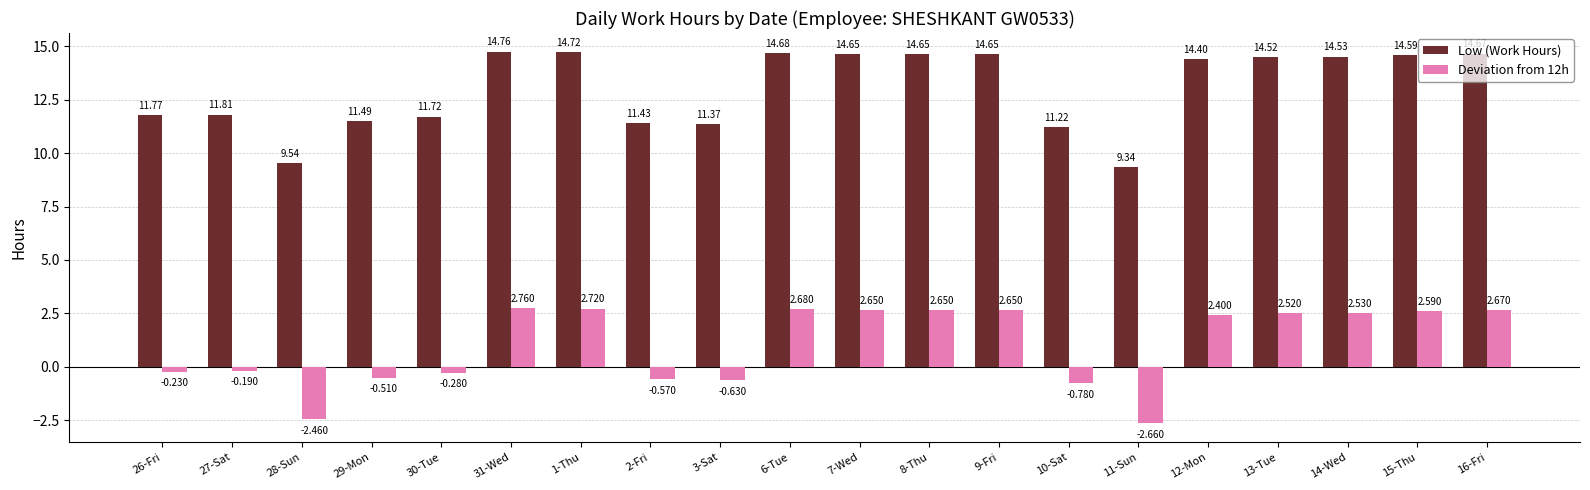

What is the spread (max minus min) of values at 1-Thu?

12.0